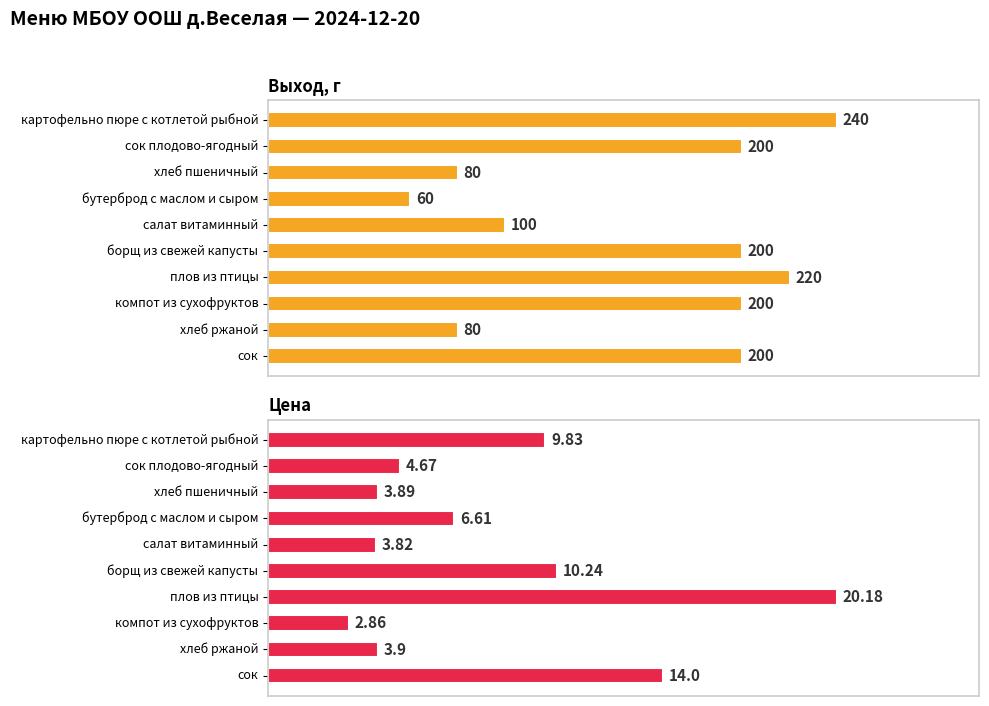

At how many categories does at least one series exceed 41?

10